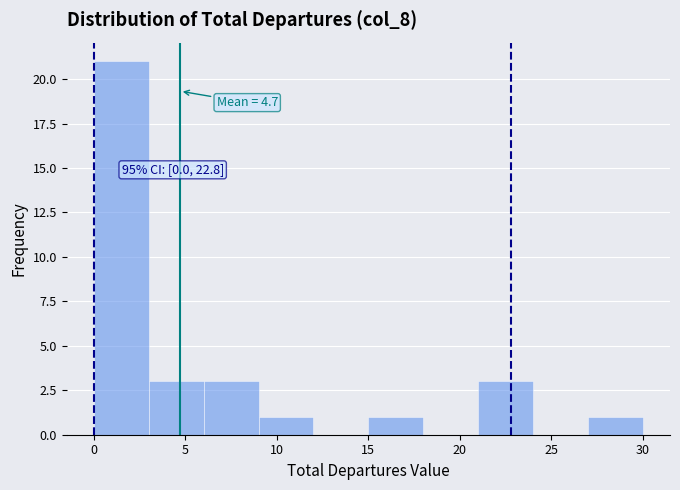

Over which range of the x-axis is the bar tallest?

0 to 3